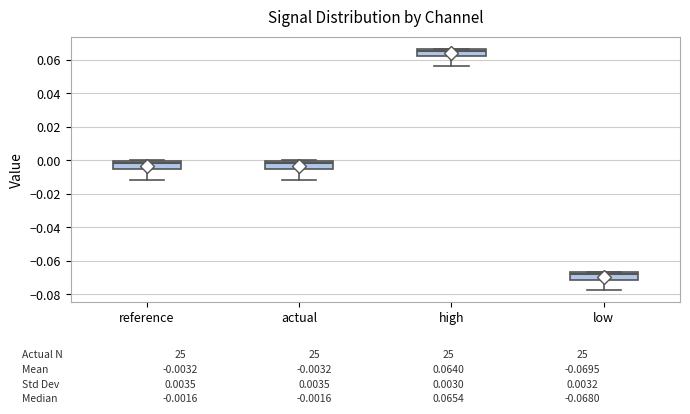

Which box has the highest median line?

high